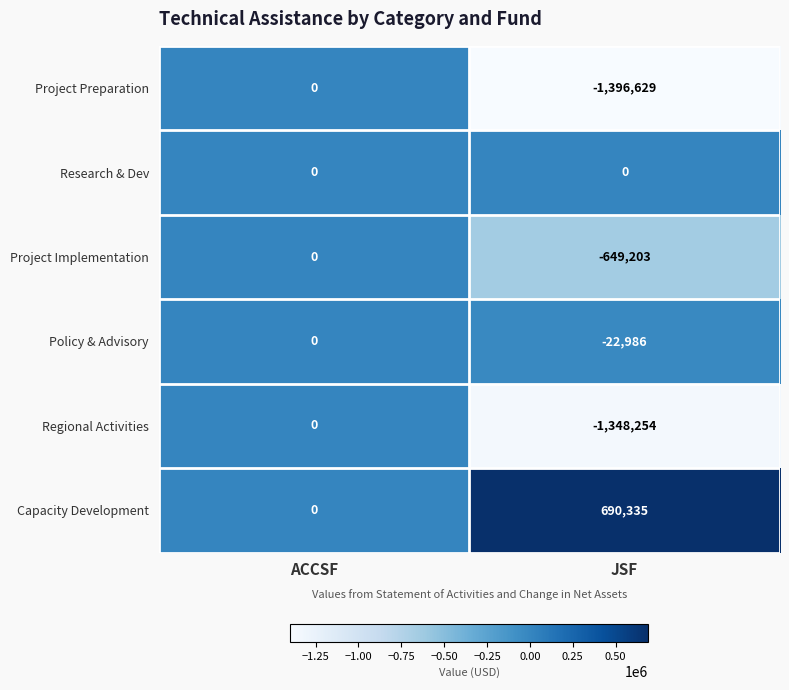

Which series has the largest range (max minus min)?

Project Preparation